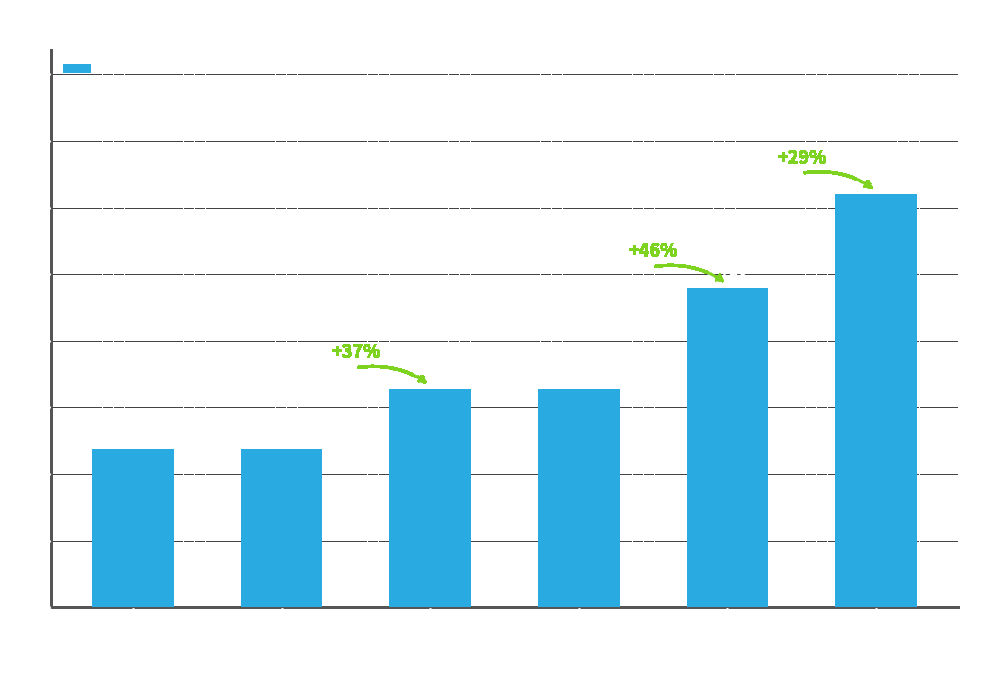

Reading left to right, extract all data points from this chart.

2381	2381	3276	3276	4793	6197